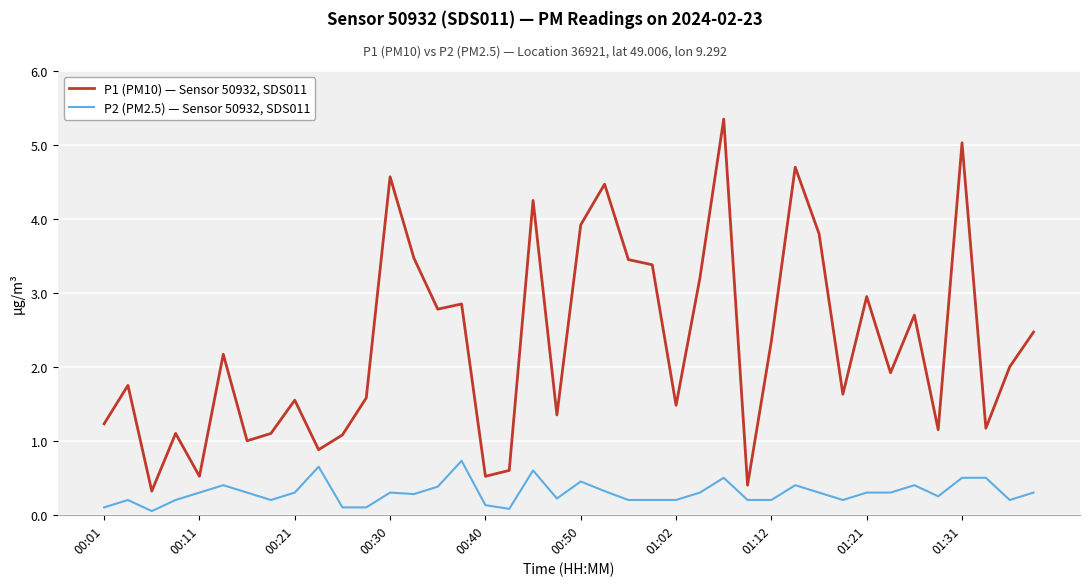

What is the sum of all P1 (PM10) — Sensor 50932, SDS011 values?

92.2